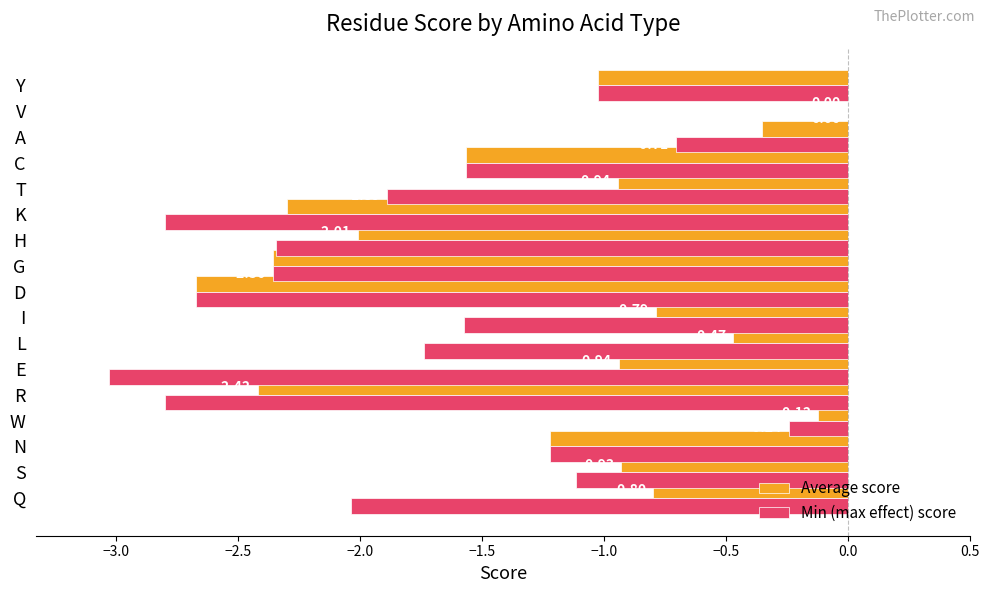

What is the sum of the Min (max effect) score values at Y and R?

-3.8